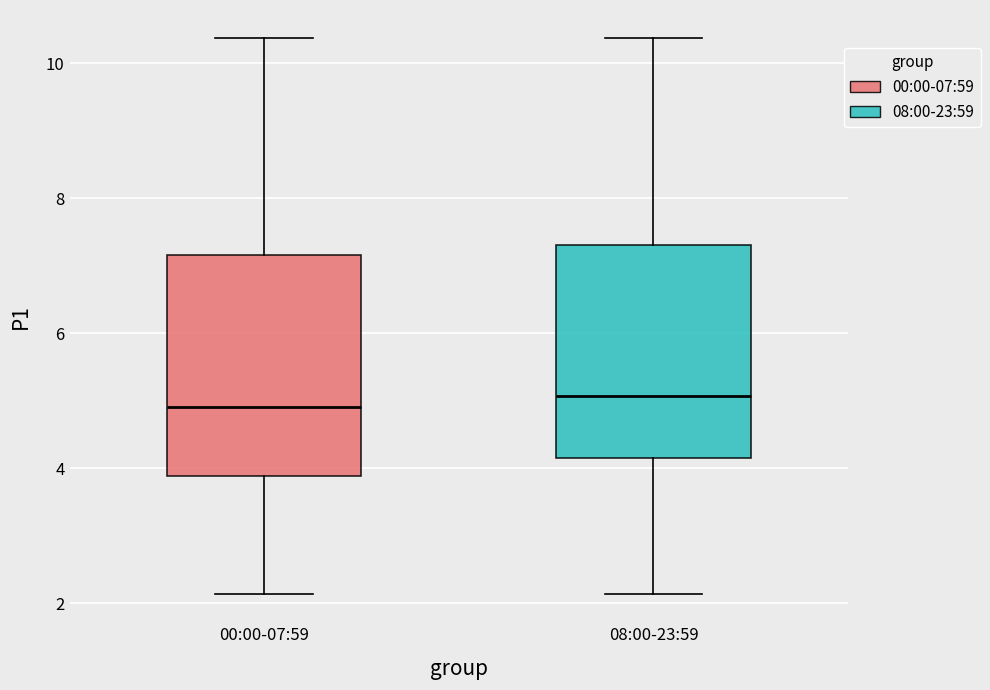

Where does the upper whisker of the box for 00:00-07:59 end on the y-axis? The values are not printed on the chart, so give them approximately, as read against the axis.

10.4